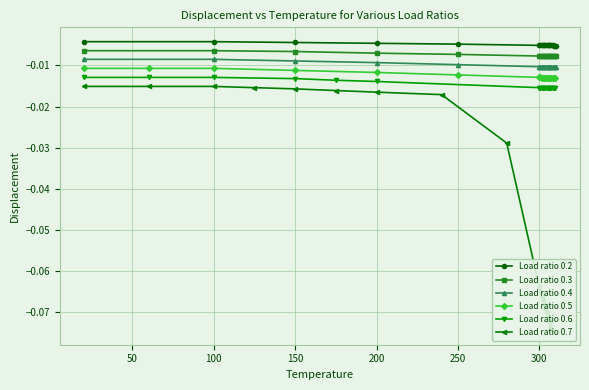

True or false: Load ratio 0.5 has a value of -0.0 at 16.

False